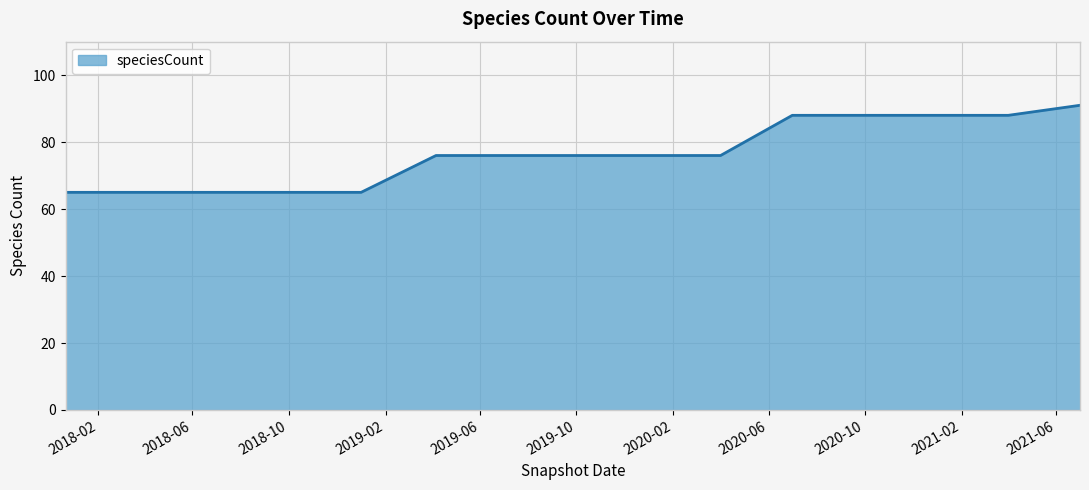

What is the smallest value displayed?

65